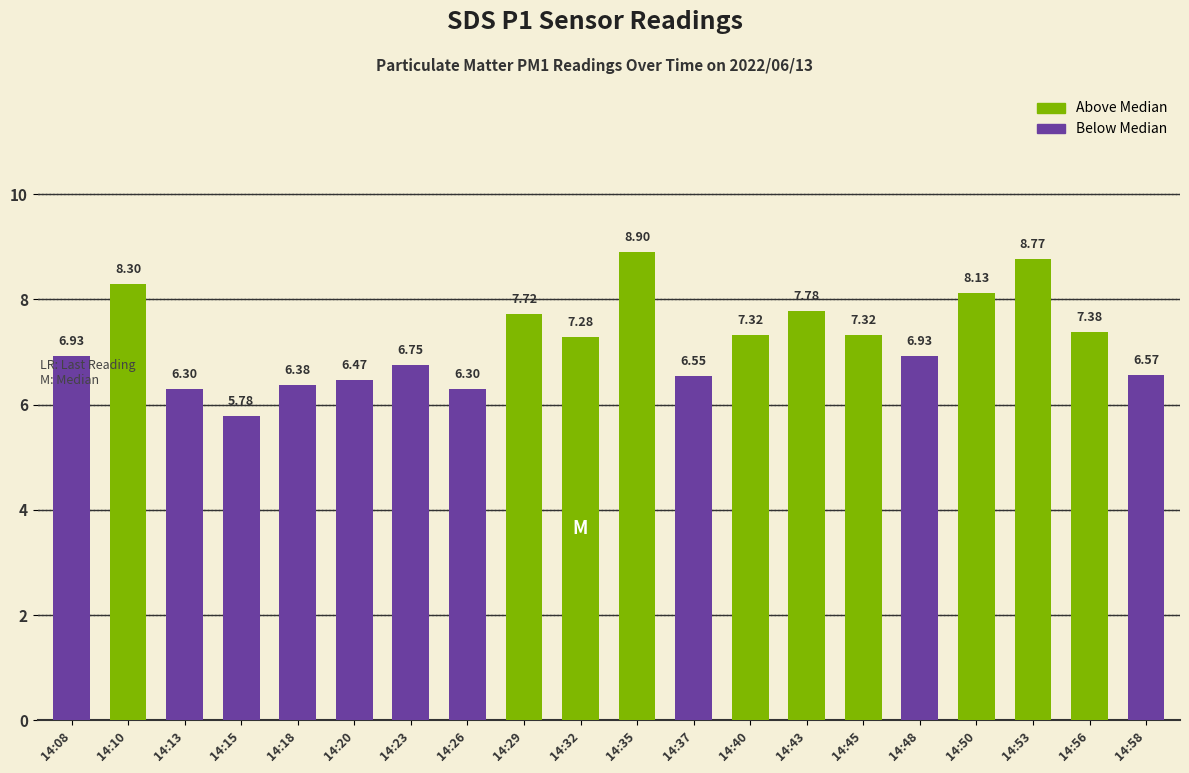

What is the change in value from 14:18 to 14:45?

+0.9